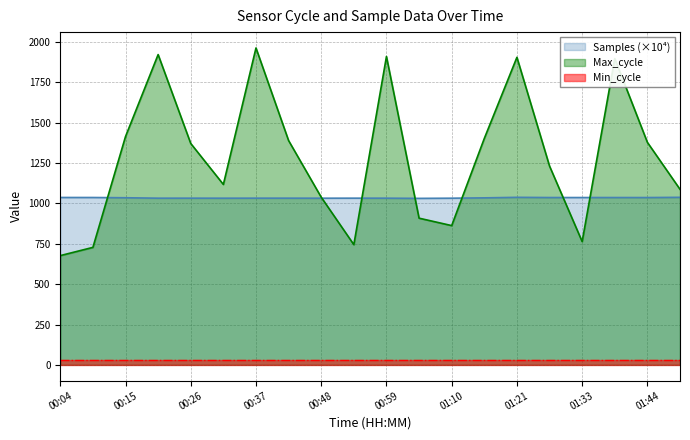

In Samples, how many points are lower than both neighbors (excluding endpoints)?

5